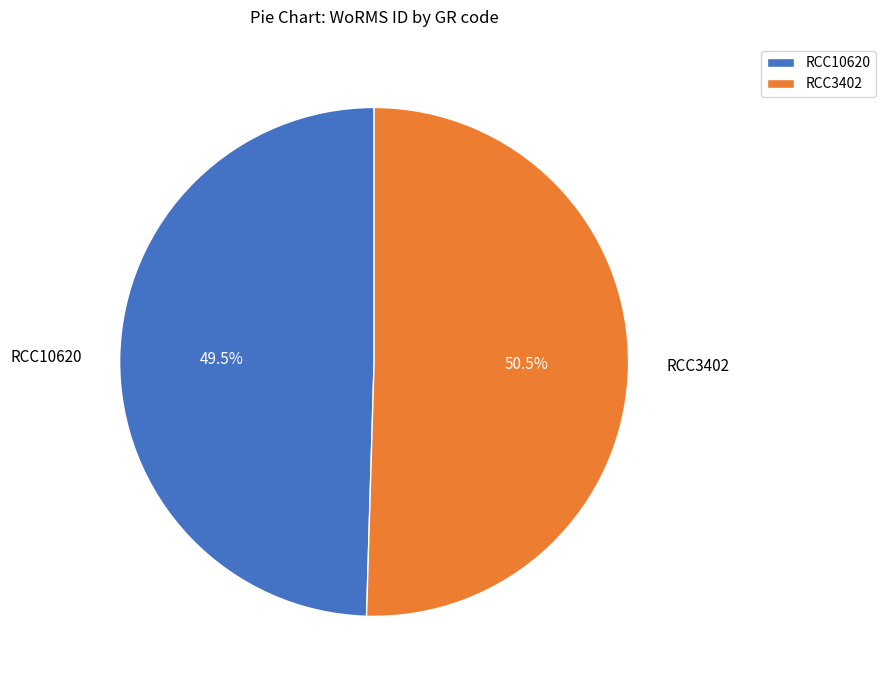

Does RCC10620 represent more than half of the total?

No